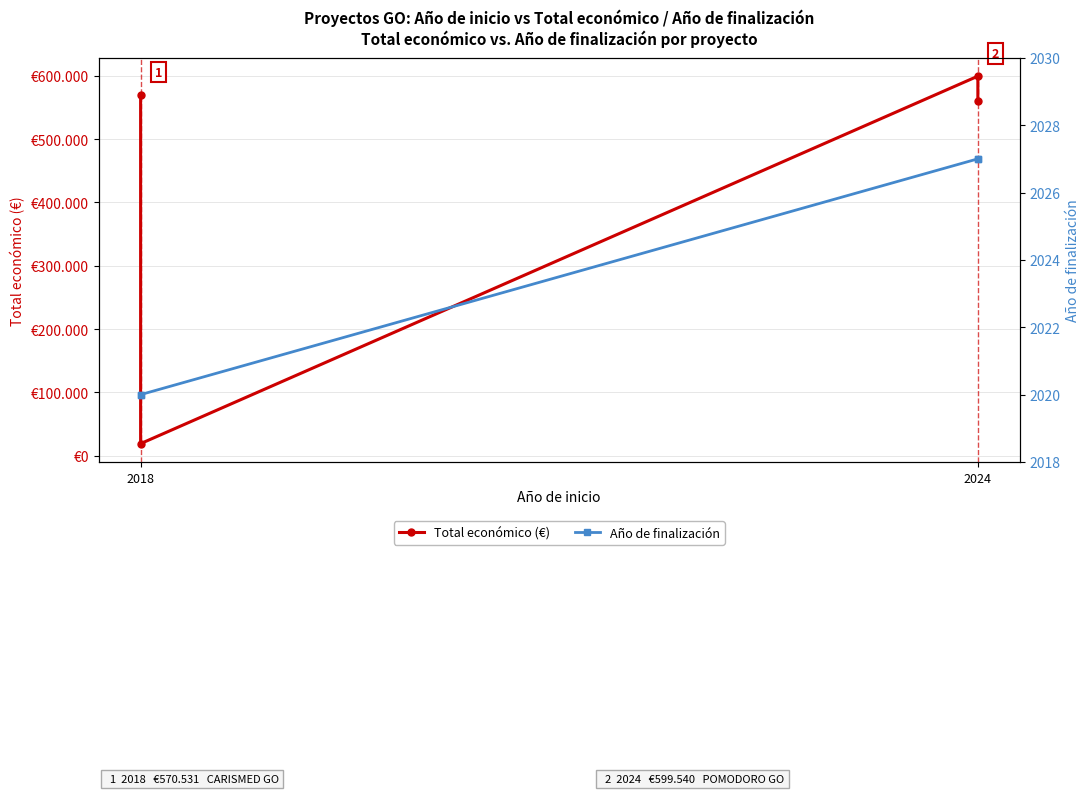

What is the highest value of the Año de finalización series?

2027